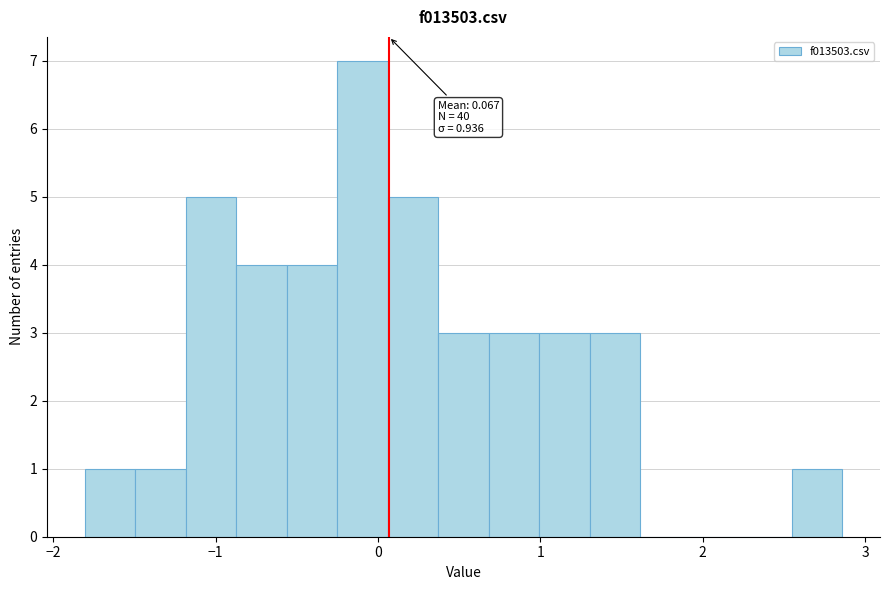

Read against the x-axis, roughly where is the centre of the tallest bar?

-0.1